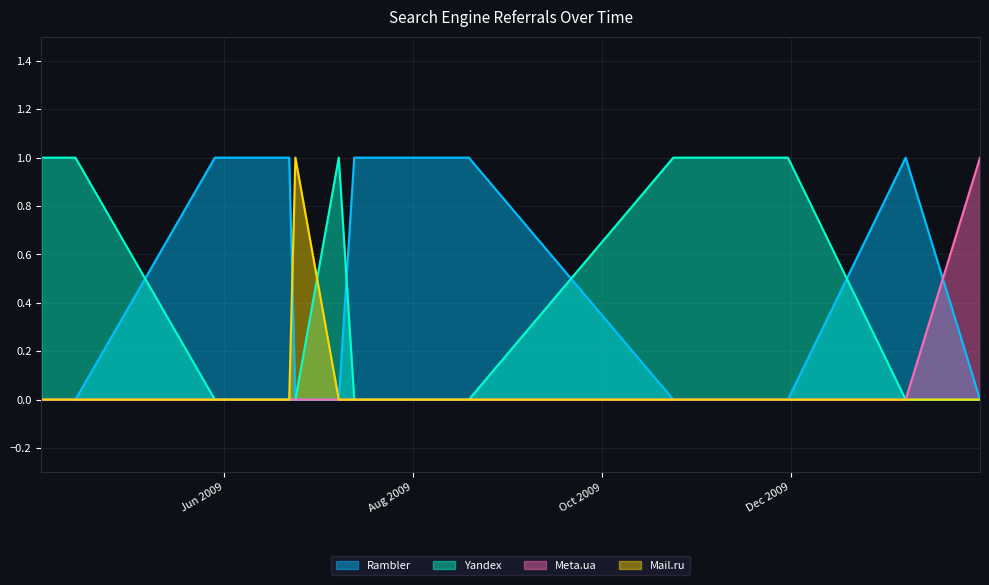

Which label corresponds to the largest value in the chart?

2009-05-29